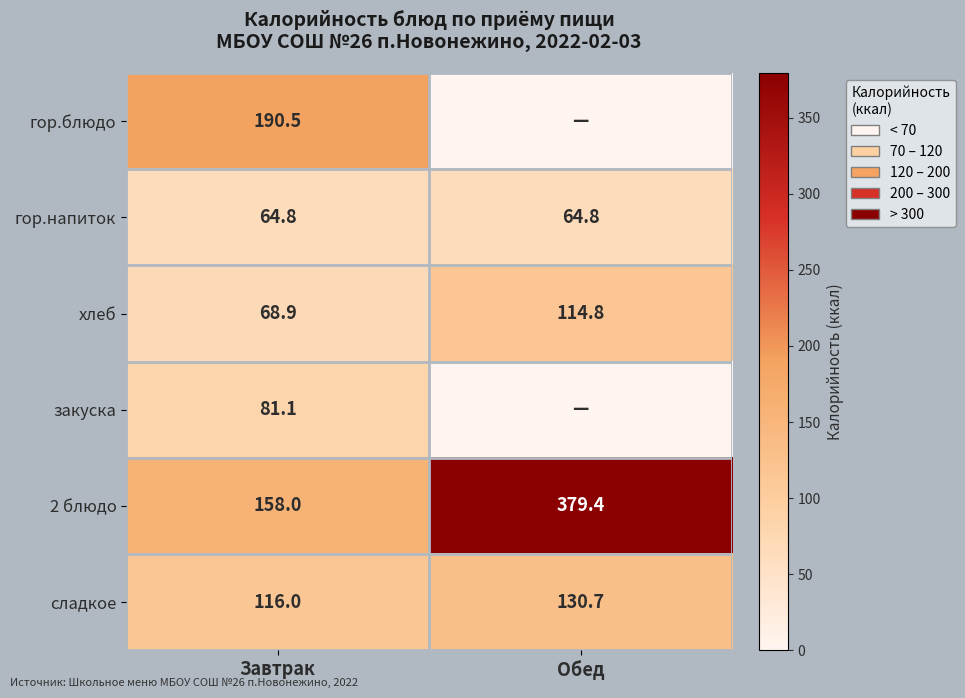

Which has a higher value, Завтрак or Обед?

Завтрак